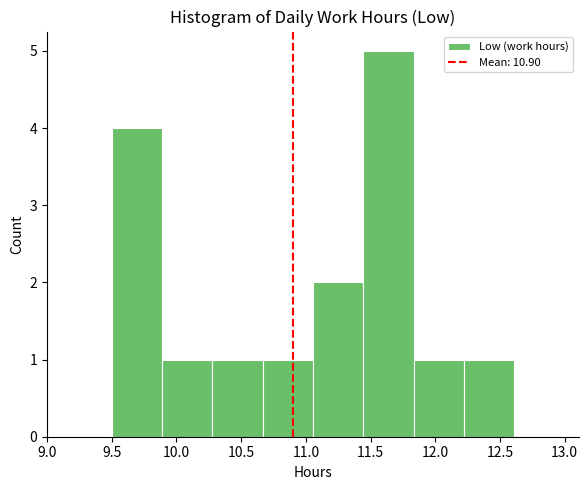

Reading left to right, list every bar in this chart as the range it spans on the x-axis followed by its height. Neither the bar edges nor the heights are printed on the chart, so give them approximately, as read against the axes.

9.50 to 9.90: 4
9.90 to 10.30: 1
10.30 to 10.65: 1
10.65 to 11.05: 1
11.05 to 11.45: 2
11.45 to 11.85: 5
11.85 to 12.20: 1
12.20 to 12.60: 1